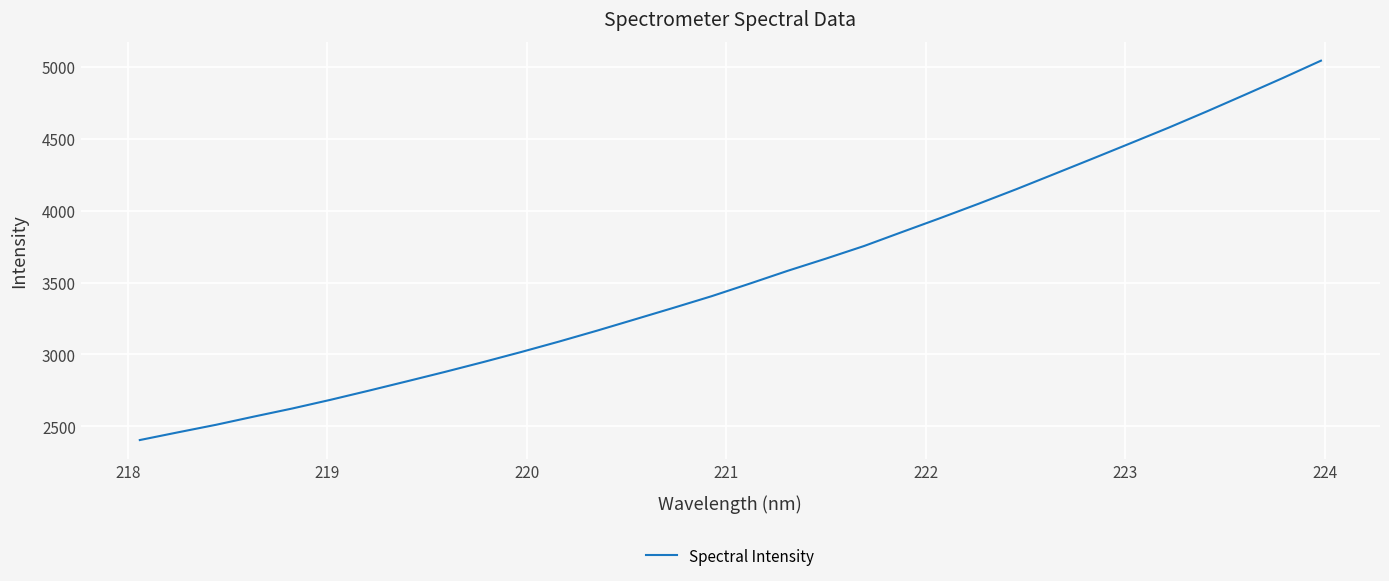

Reading left to right, what are all the values shown in this chart?

2403.3	2457.0	2509.7	2567.2	2623.1	2683.4	2746.8	2811.9	2877.7	2945.8	3016.2	3089.3	3165.6	3244.6	3324.0	3404.9	3492.4	3581.9	3666.5	3754.1	3851.7	3948.4	4047.7	4149.8	4255.8	4362.2	4469.8	4578.1	4690.8	4806.6	4923.7	5044.1